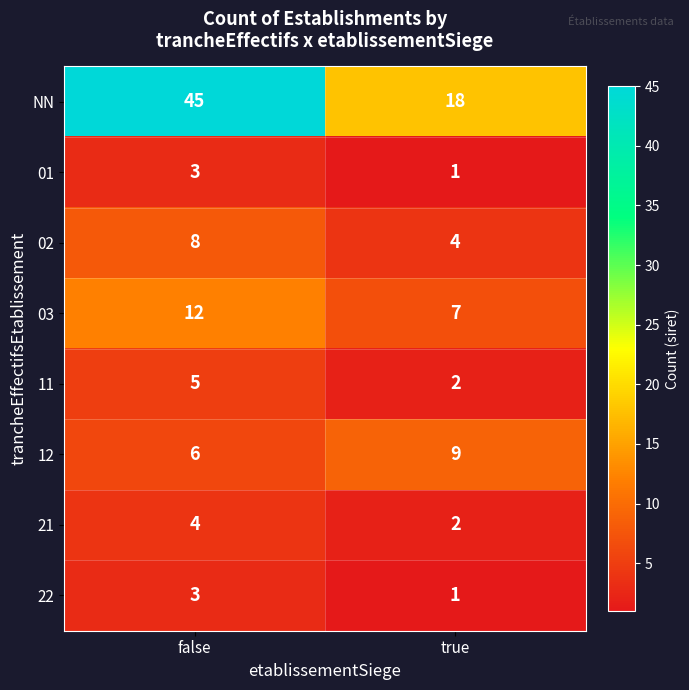

What is the smallest value displayed?

1